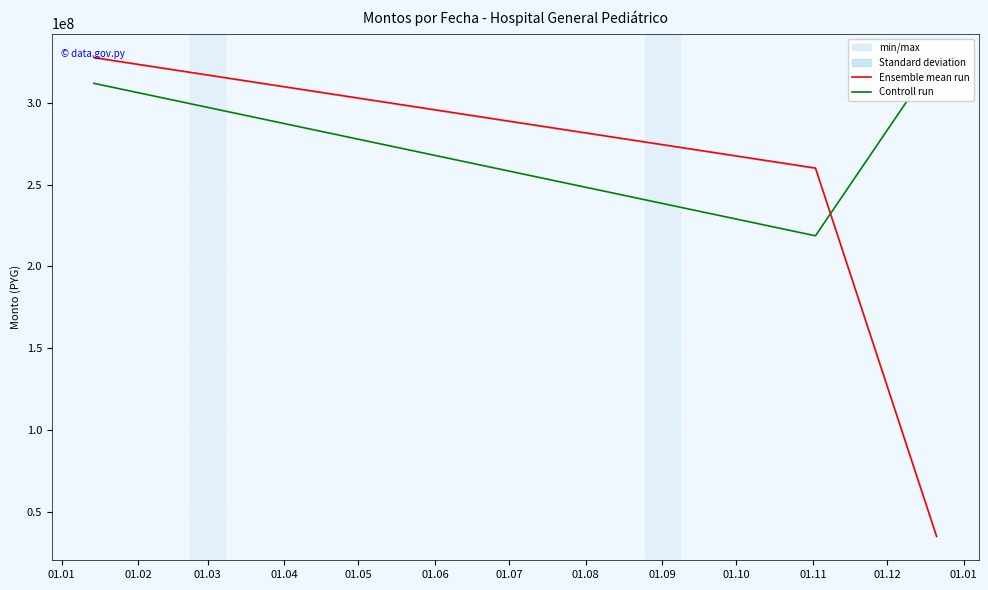

Which series has the widest spread of values?

Ensemble mean run